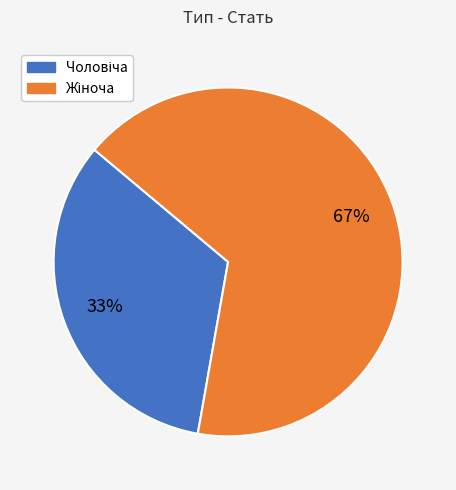

To the nearest percent, what is the average slice percentage?

50%